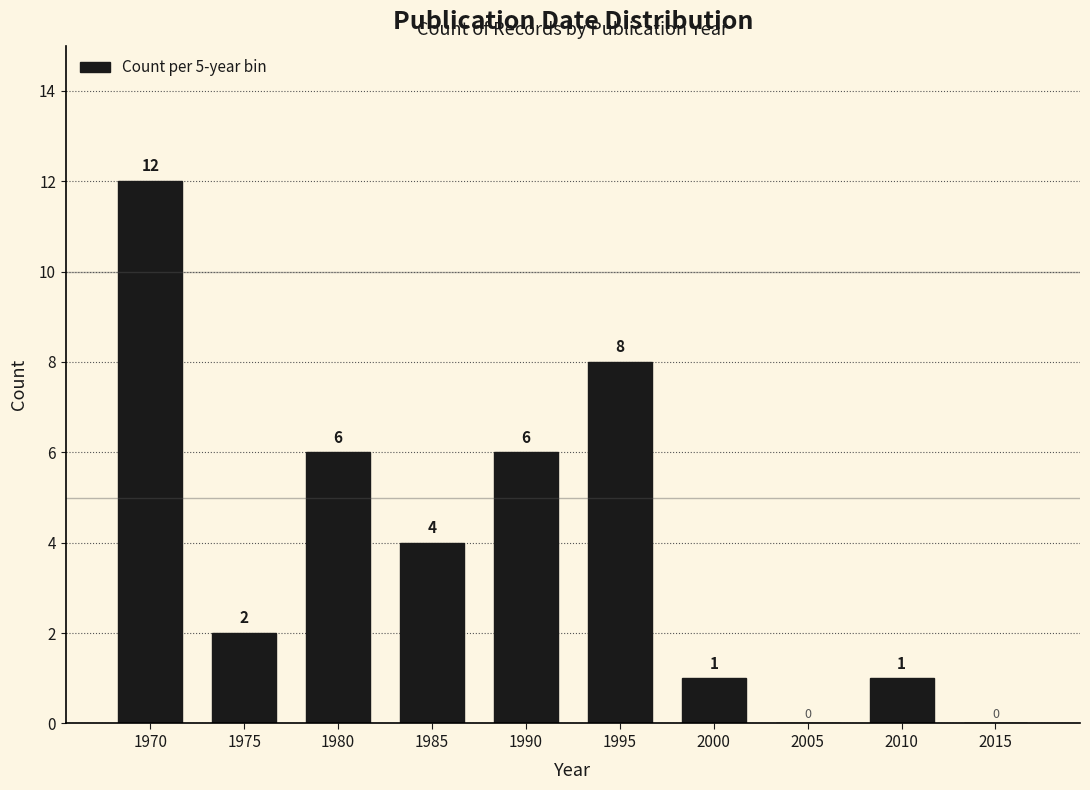

Reading left to right, what are all the values shown in this chart?

1970=12	1975=2	1980=6	1985=4	1990=6	1995=8	2000=1	2005=0	2010=1	2015=0